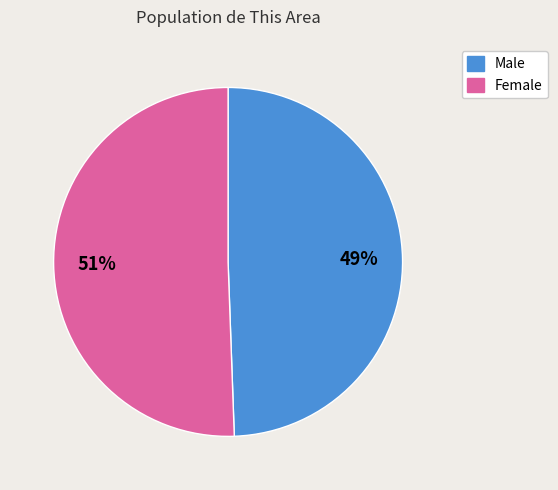

Do Male and Female together represent more than half of the pie?

Yes